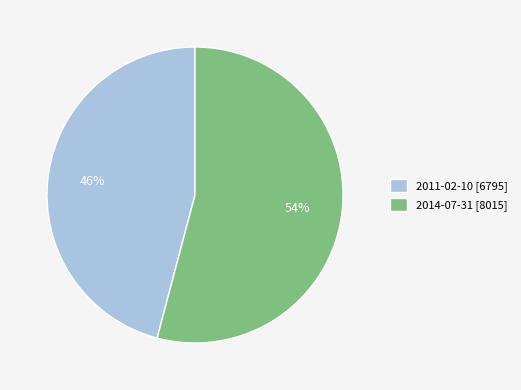

What is the ratio of the value at 2014-07-31 to the value at 2011-02-10?

1.2